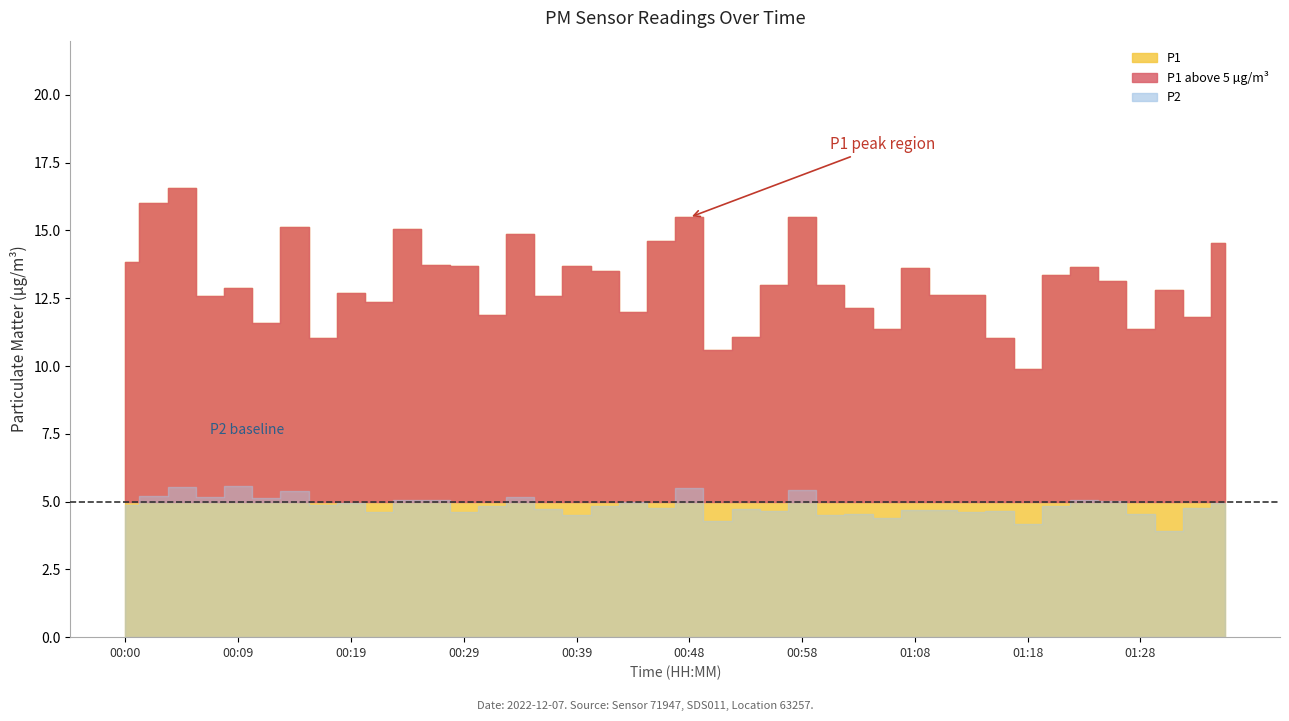

What is the total value across all series at 01:33?

16.6